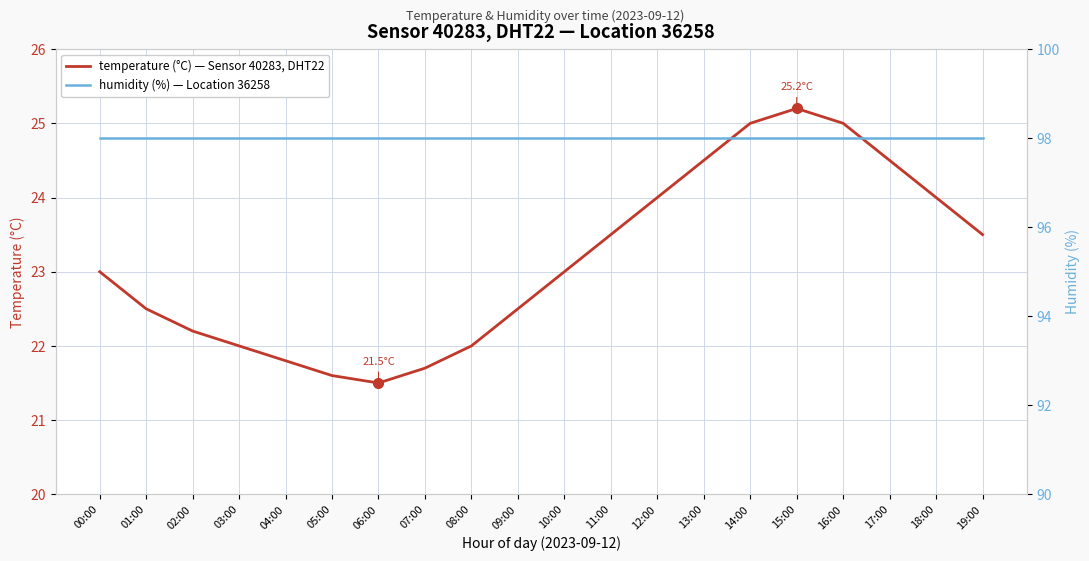

At how many categories does at least one series exceed 87?

20